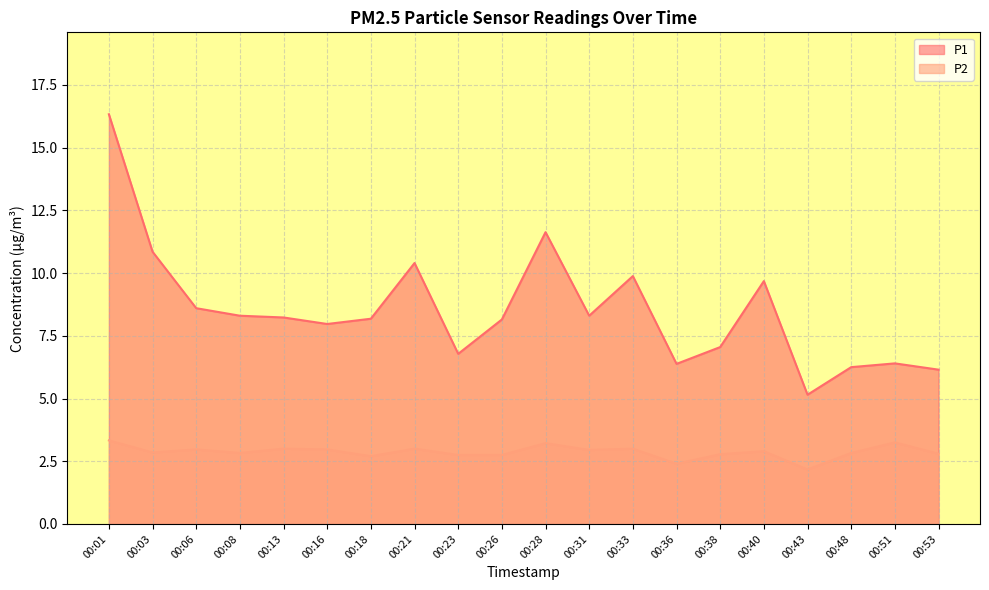

What is the value of the P2 point at the 1st from the left?

3.3